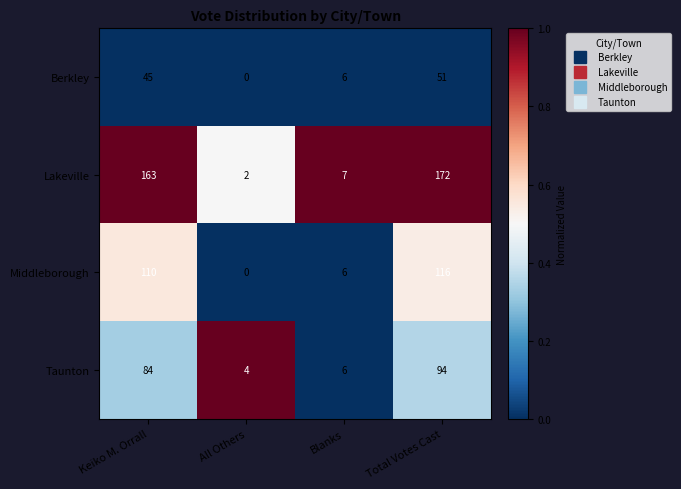

Which series has the largest total across all categories?

Lakeville